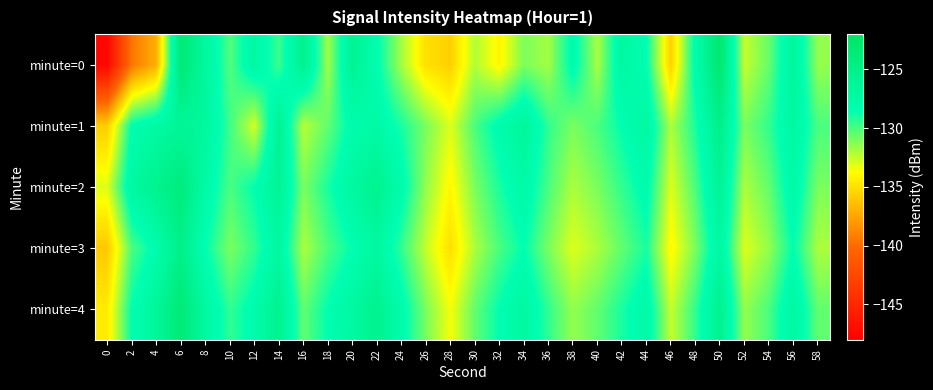

What is the spread (max minus min) of values at 22?

2.8